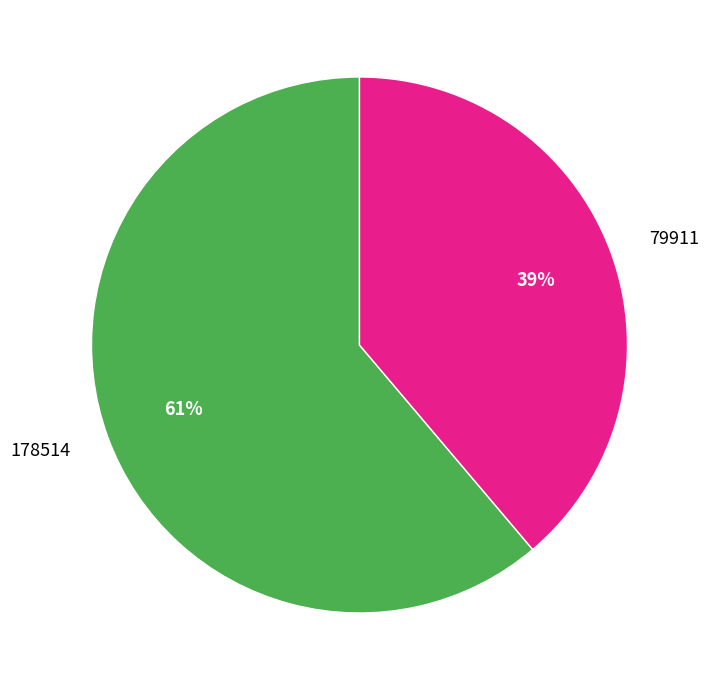

Does 79911 represent more than half of the total?

No